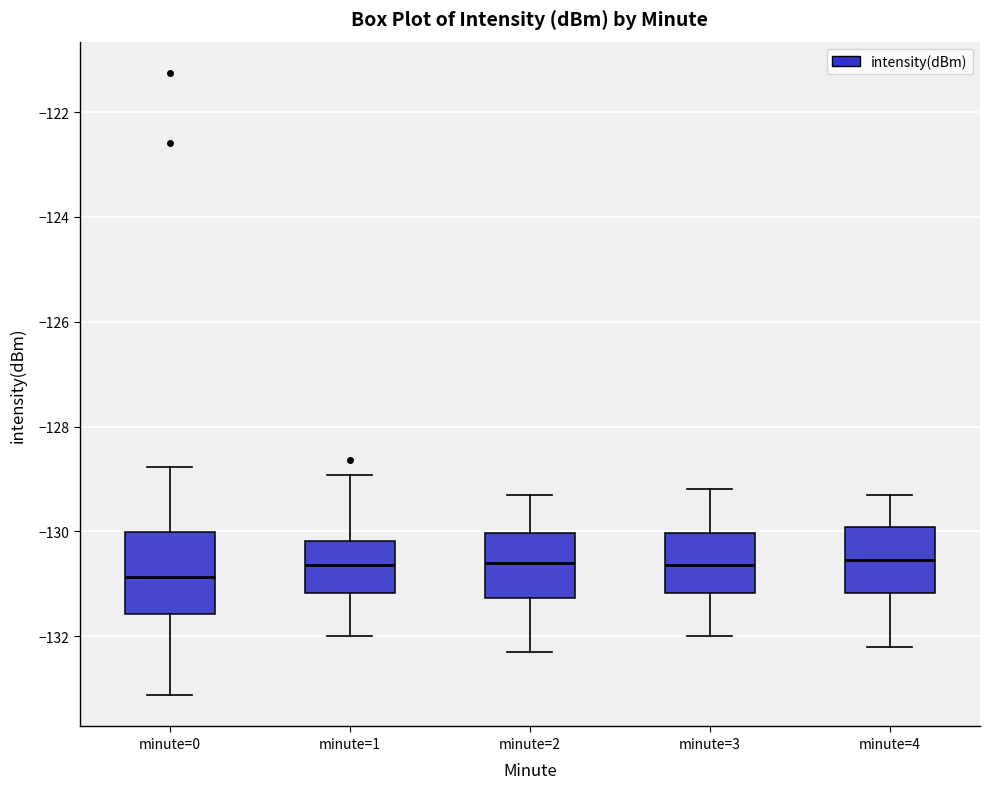

Reading left to right, read every box against the y-axis: the position of its median line, the range the box covers, and the ends of its whiskers. The values are not printed on the chart, so give them approximately, as read against the axis.

minute=0: median -130.8, box -131.6 to -130.0, whiskers -133.2 to -128.8
minute=1: median -130.6, box -131.2 to -130.2, whiskers -132.0 to -129.0
minute=2: median -130.6, box -131.2 to -130.0, whiskers -132.2 to -129.2
minute=3: median -130.6, box -131.2 to -130.0, whiskers -132.0 to -129.2
minute=4: median -130.6, box -131.2 to -130.0, whiskers -132.2 to -129.2